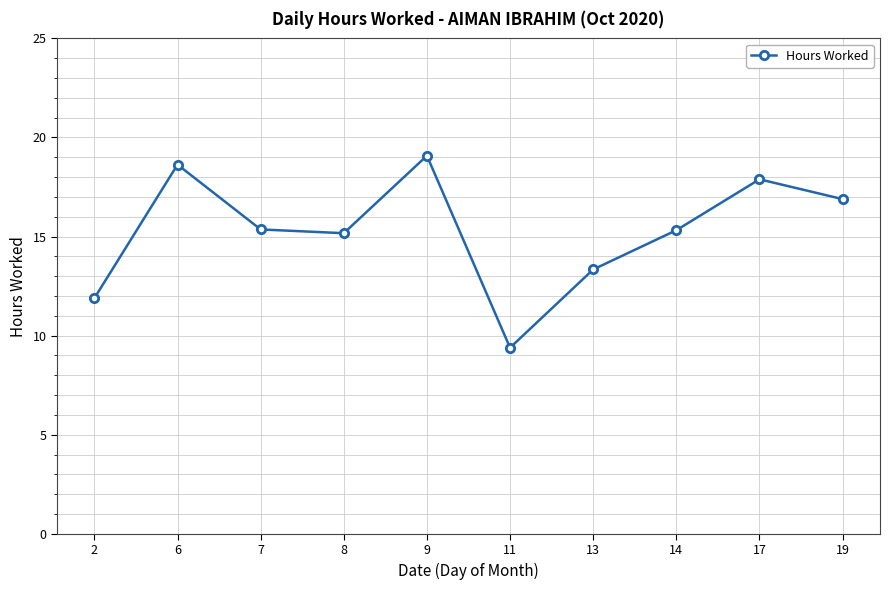

The chart shows a value of 15.3 at 14. True or false?

True